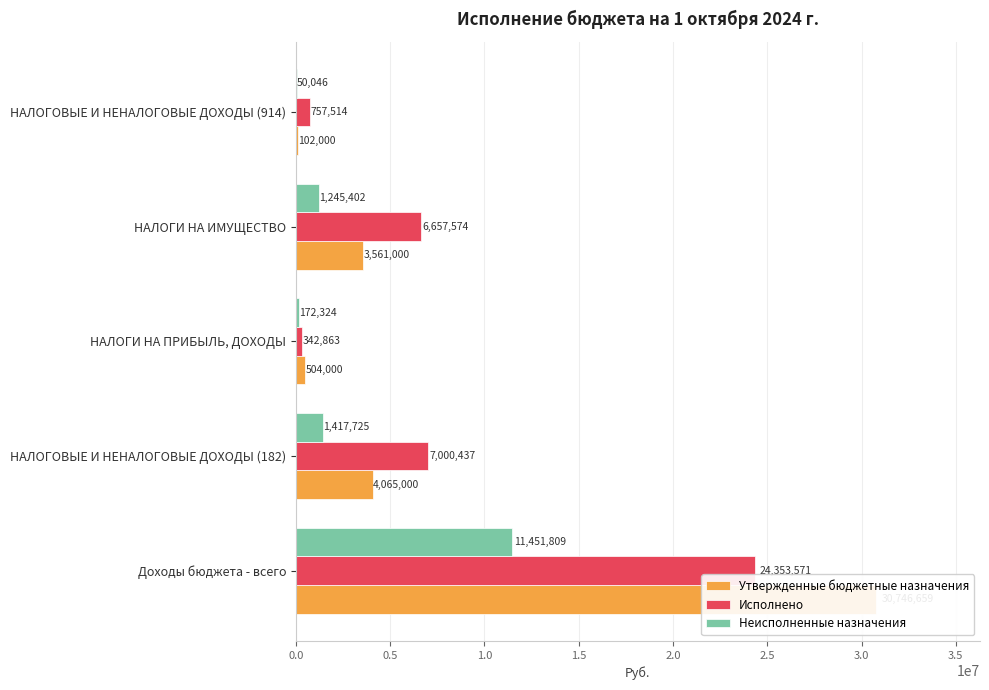

The Утвержденные бюджетные назначения series shows 3561000.0 at НАЛОГИ НА ИМУЩЕСТВО. True or false?

True